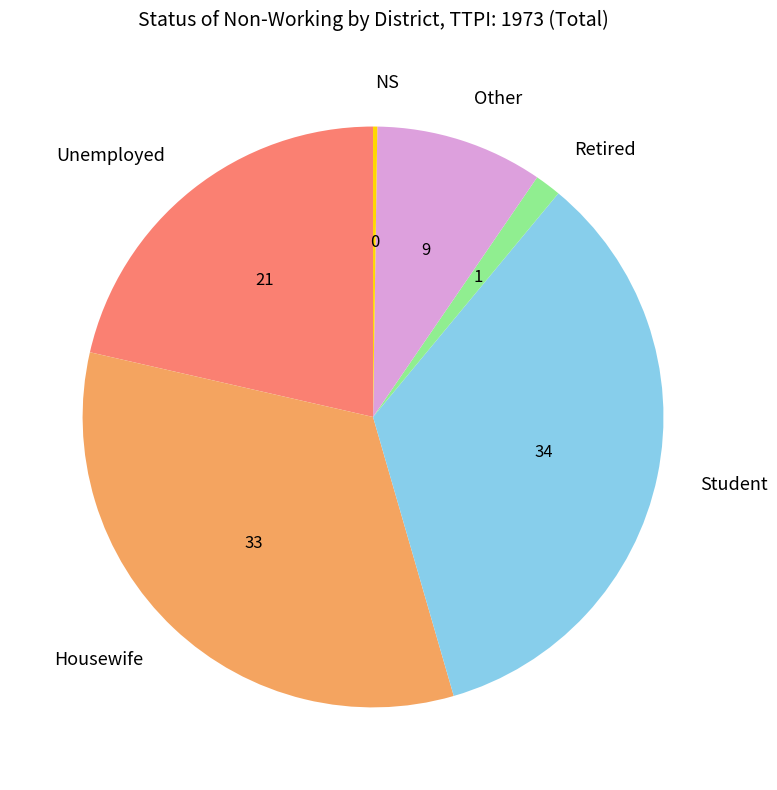

What is the largest slice in the pie chart?

Student